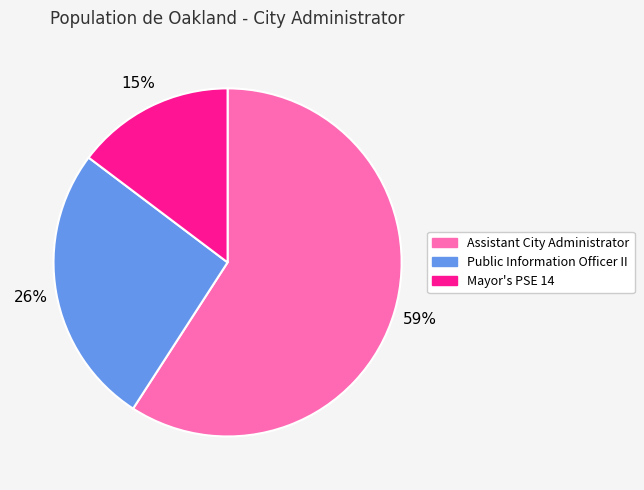

Rank the categories by value from highest to lowest.

Assistant City Administrator, Public Information Officer II, Mayor's PSE 14